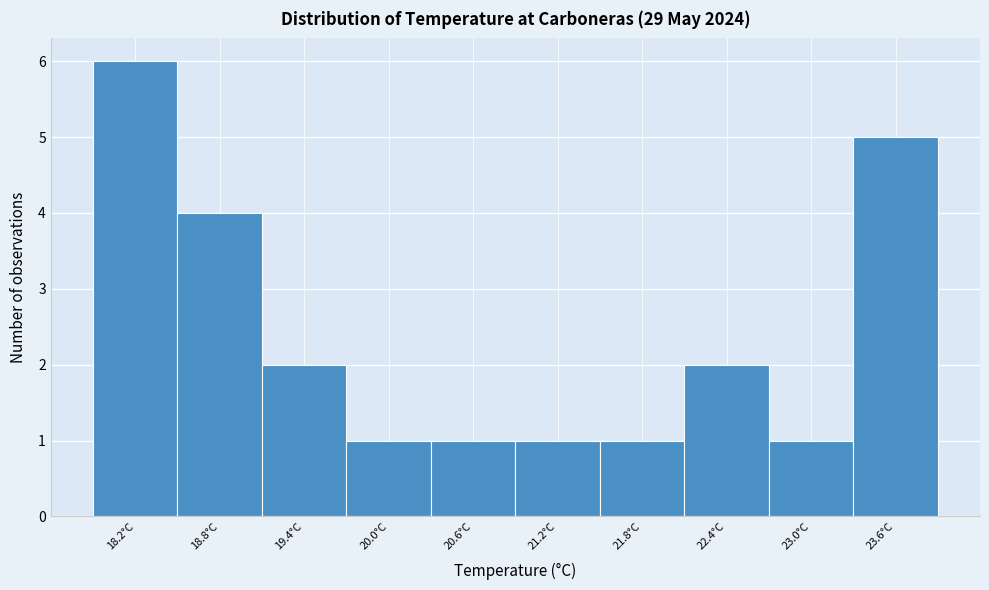

Reading left to right, list all the values displayed in this chart.

6	4	2	1	1	1	1	2	1	5